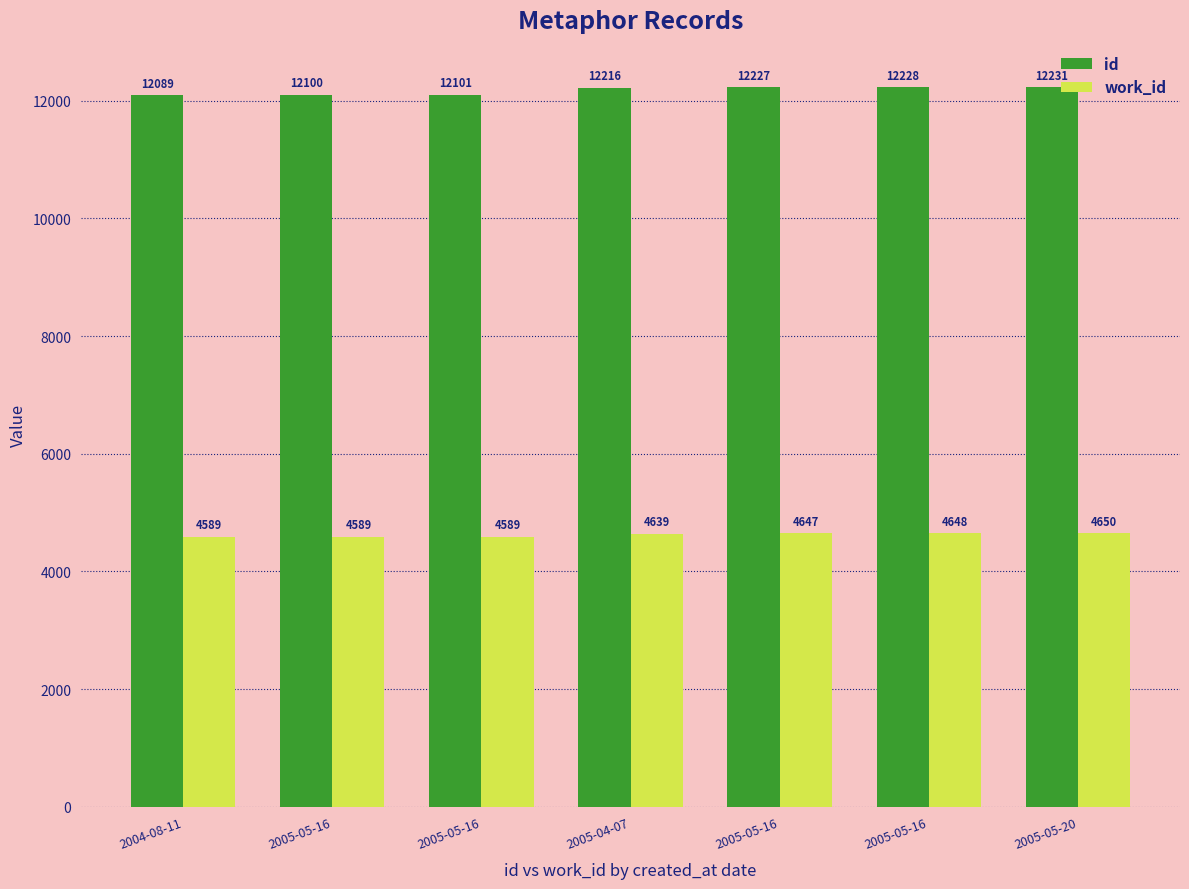

How many categories are shown in the chart?

7